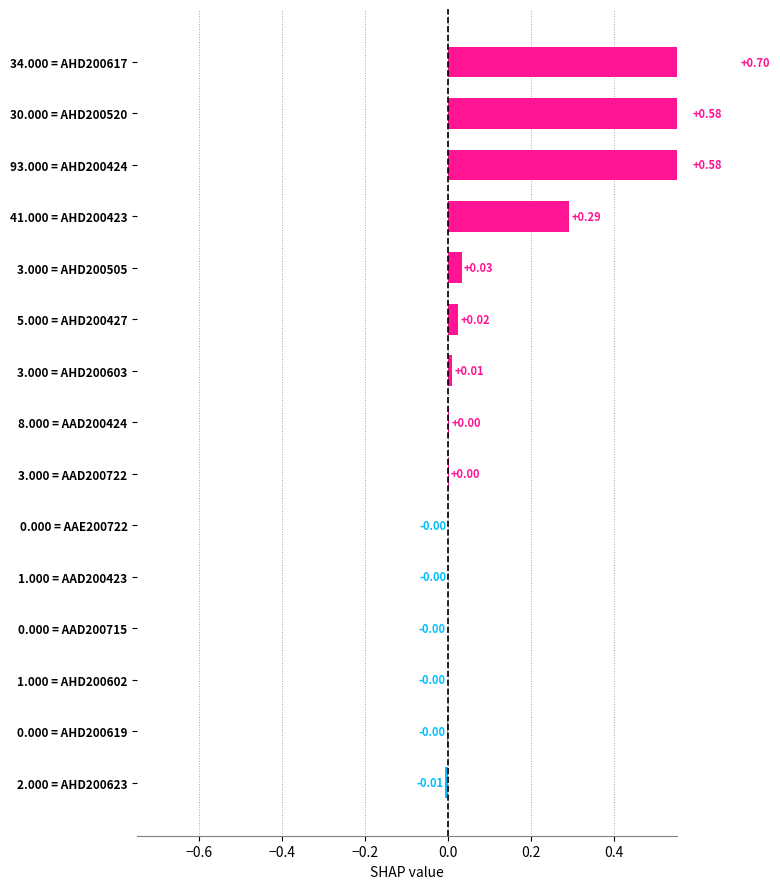

What is the difference between the second highest and second lowest values?

0.6